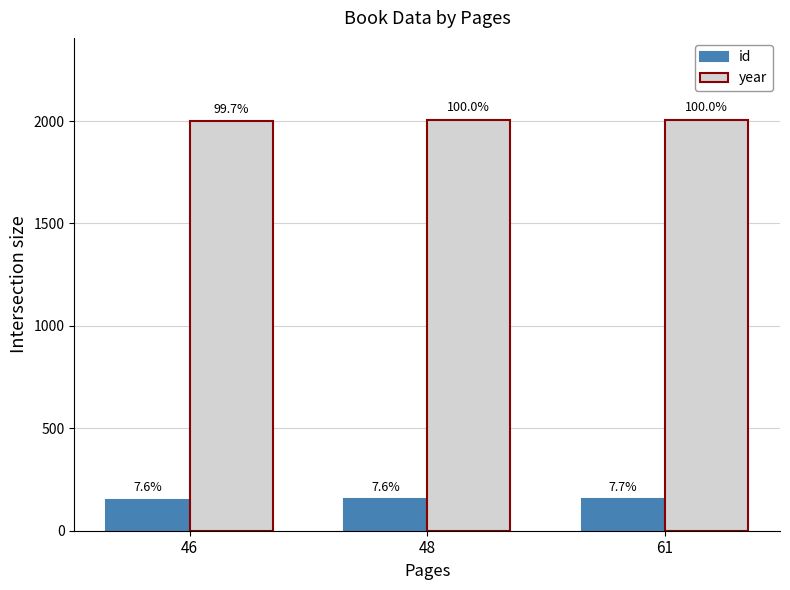

What is the difference between the maximum and minimum values in the year series?

7